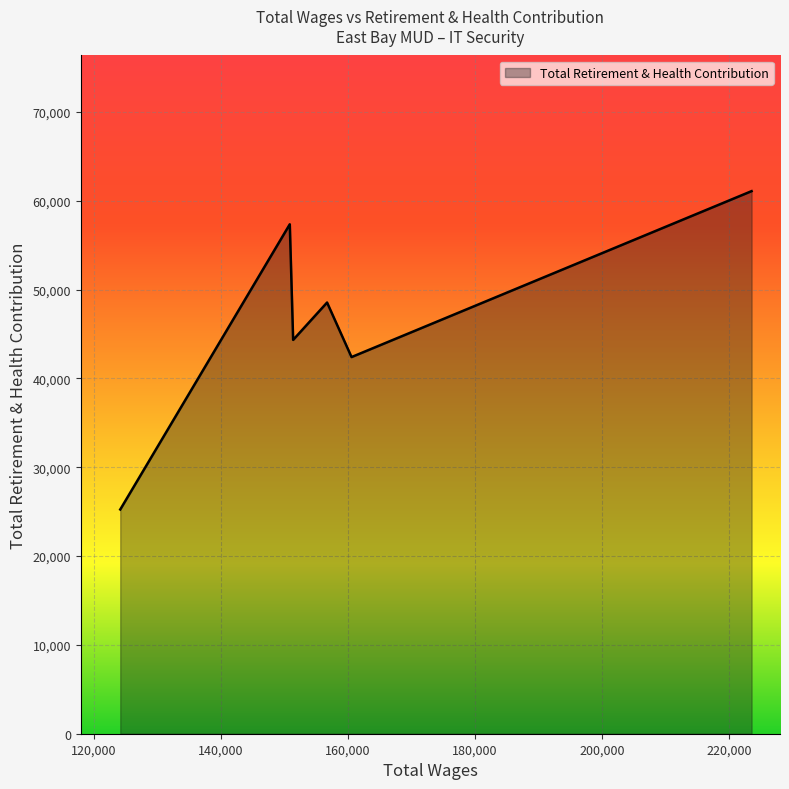

What is the difference between the second highest and minimum values?

32103